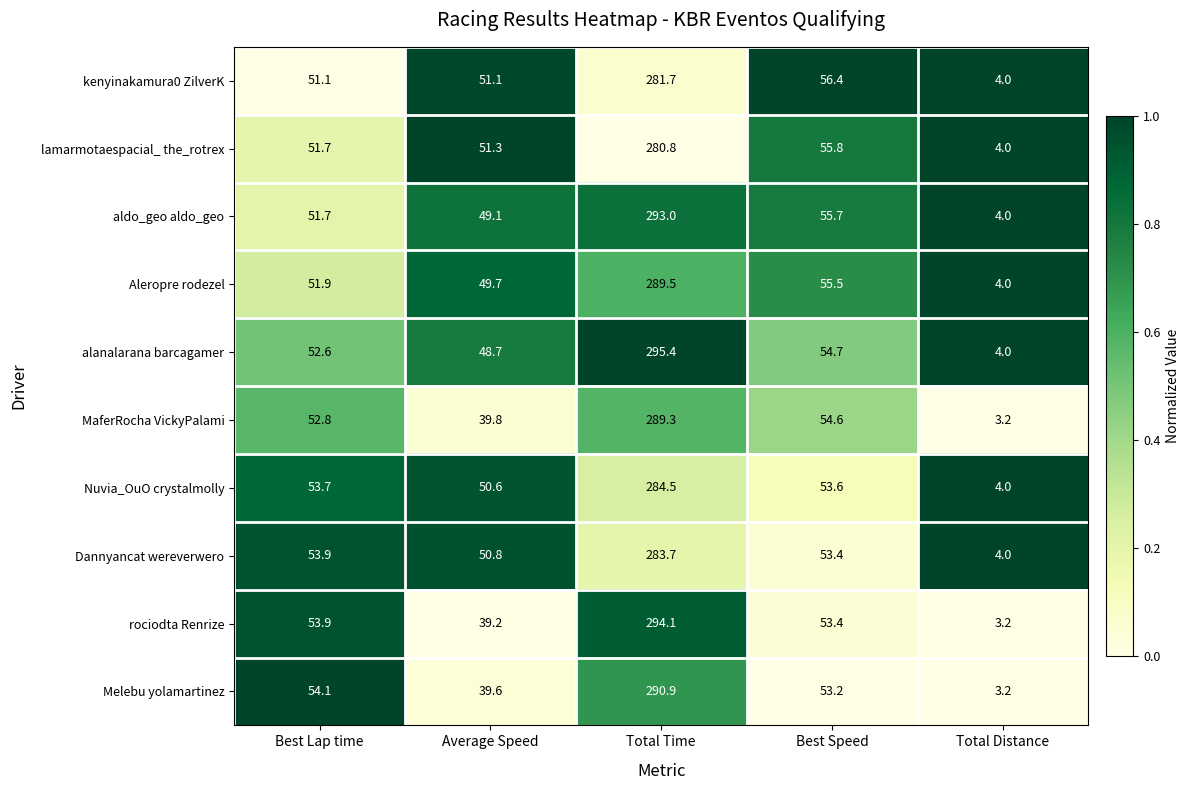

Which series has the largest range (max minus min)?

alanalarana barcagamer